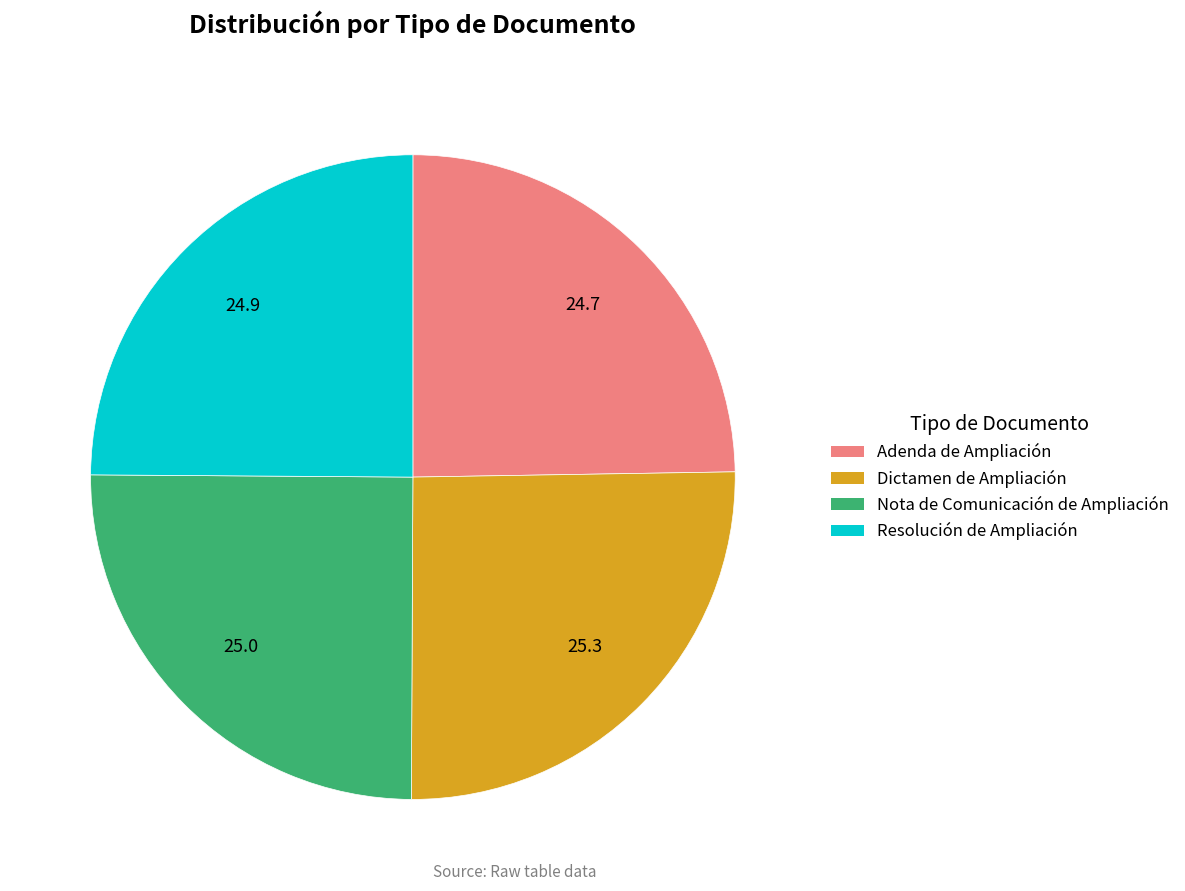

Is the sum of Dictamen de Ampliación and Nota de Comunicación de Ampliación greater than half?

Yes